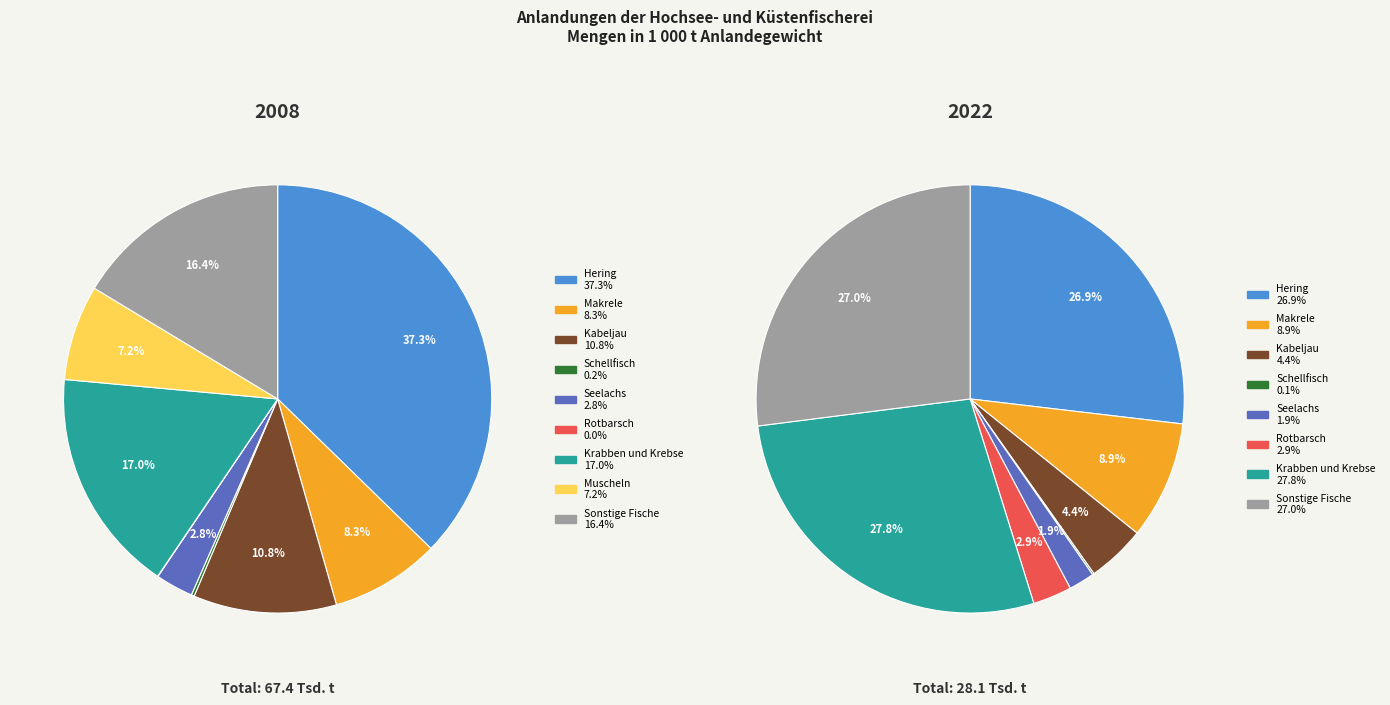

Does Krabben und Krebse represent more than half of the total?

No